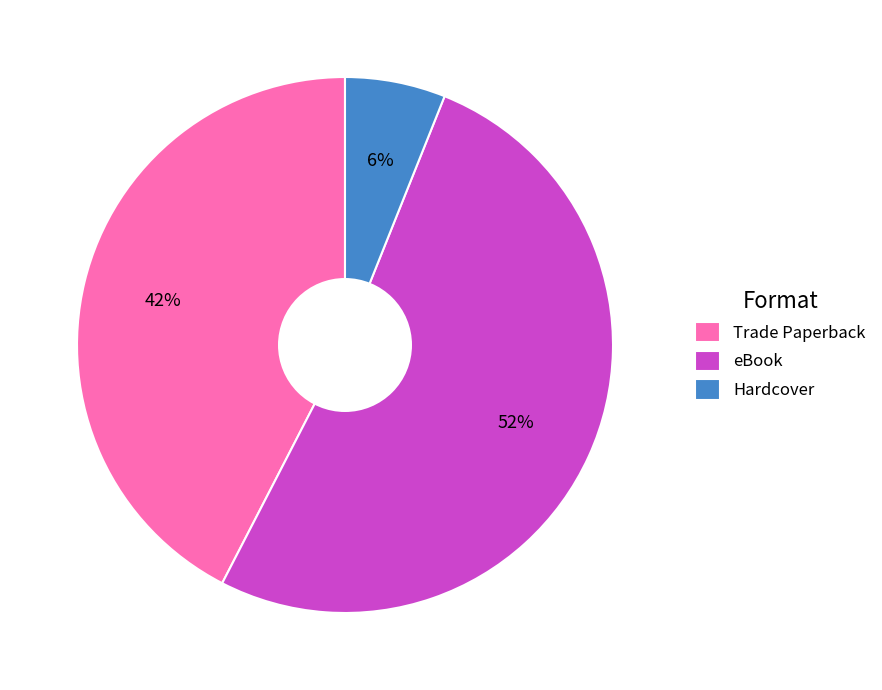

To the nearest percent, what is the average slice percentage?

33%